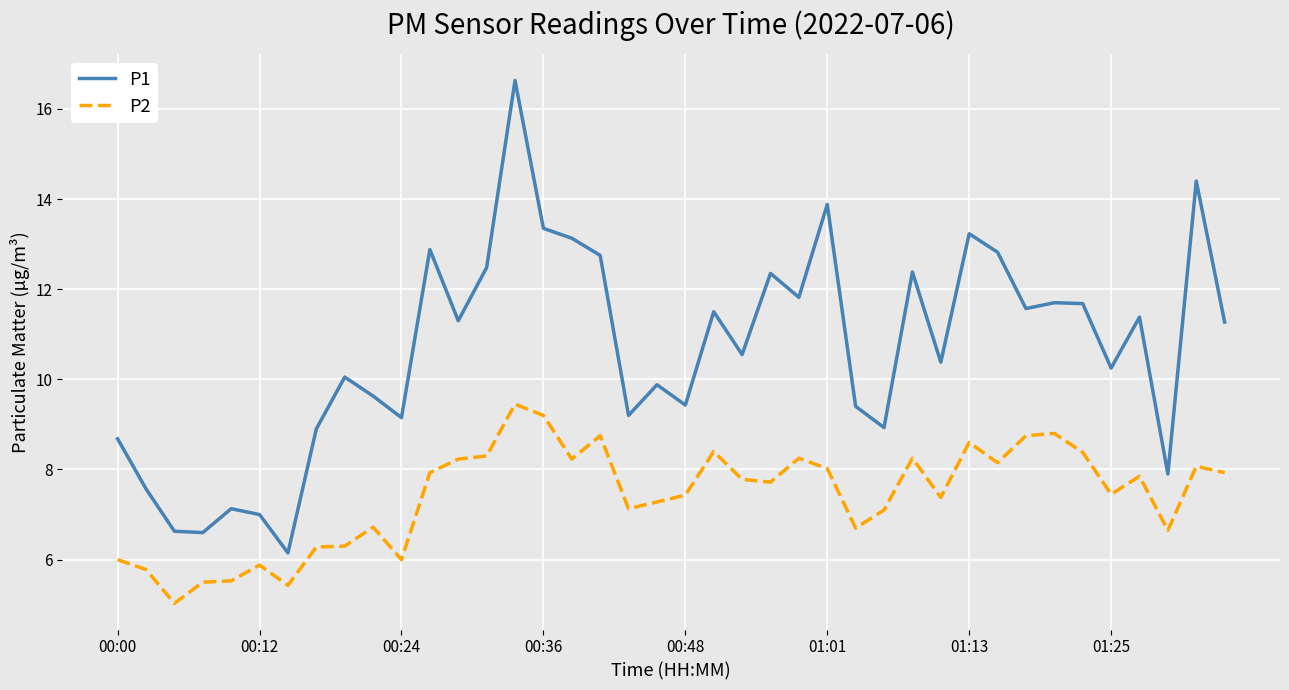

List the series in order of their peak value, lowest first.

P2, P1